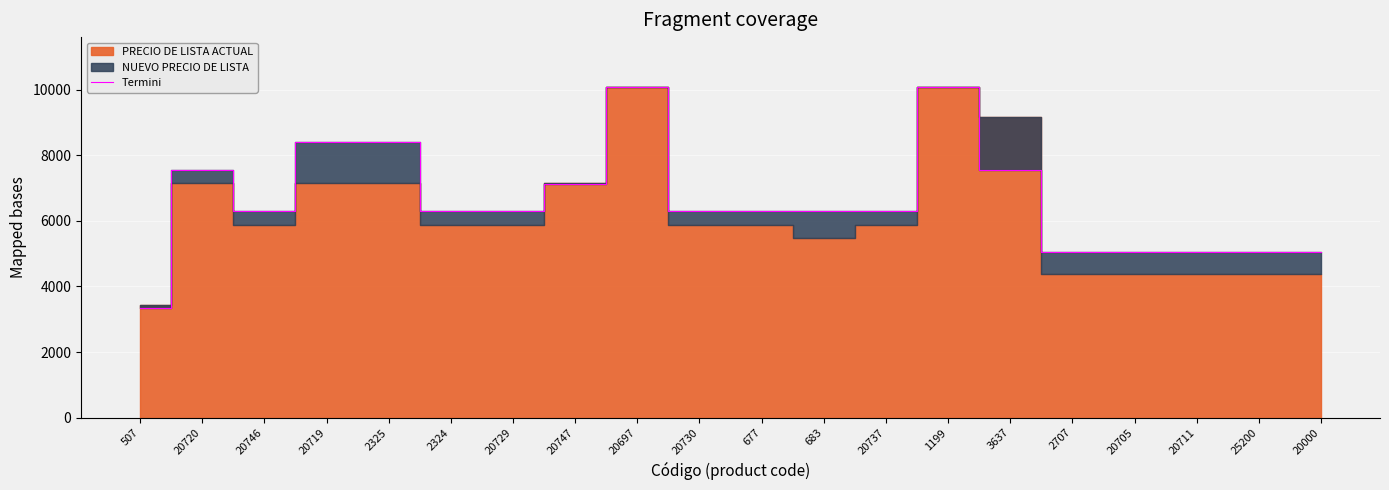

Where is the first local maximum?

20720